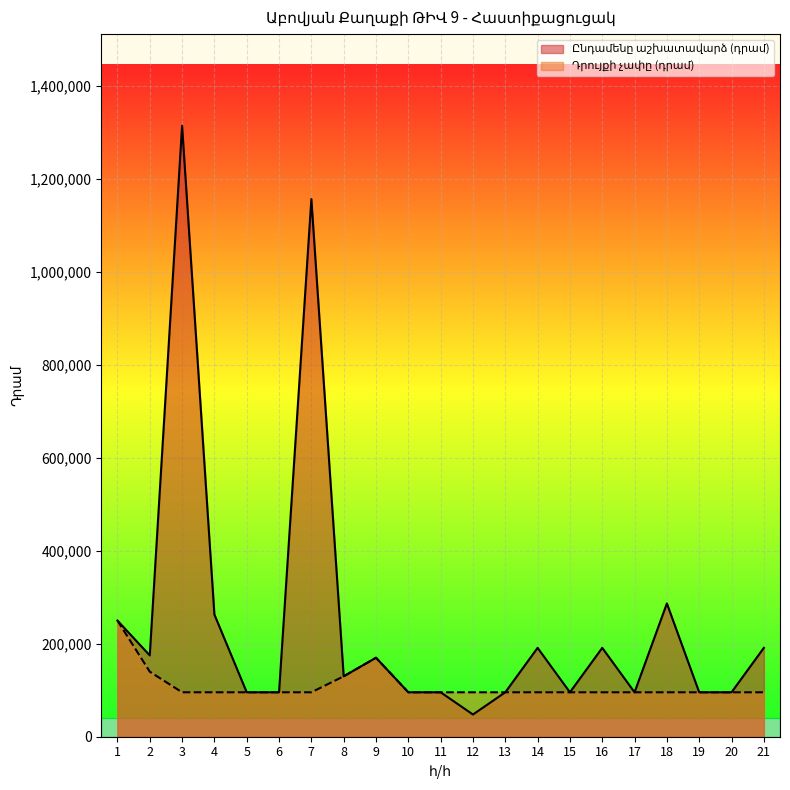

At which category is the sum across all series the highest?

3